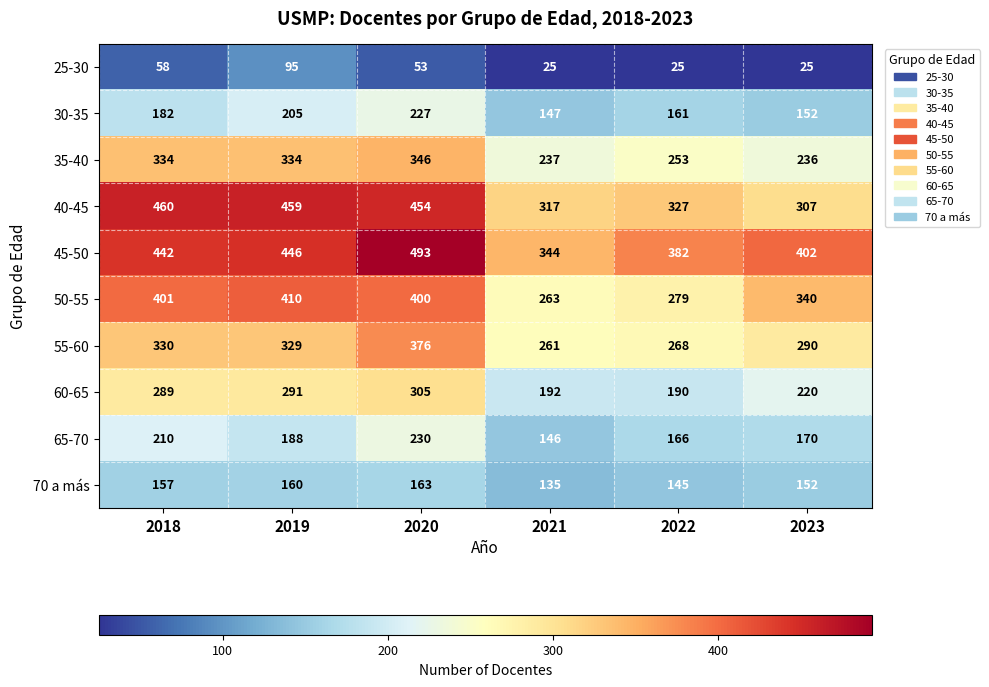

Rank the series at 2018 from lowest to highest value.

25-30, 70 a más, 30-35, 65-70, 60-65, 55-60, 35-40, 50-55, 45-50, 40-45